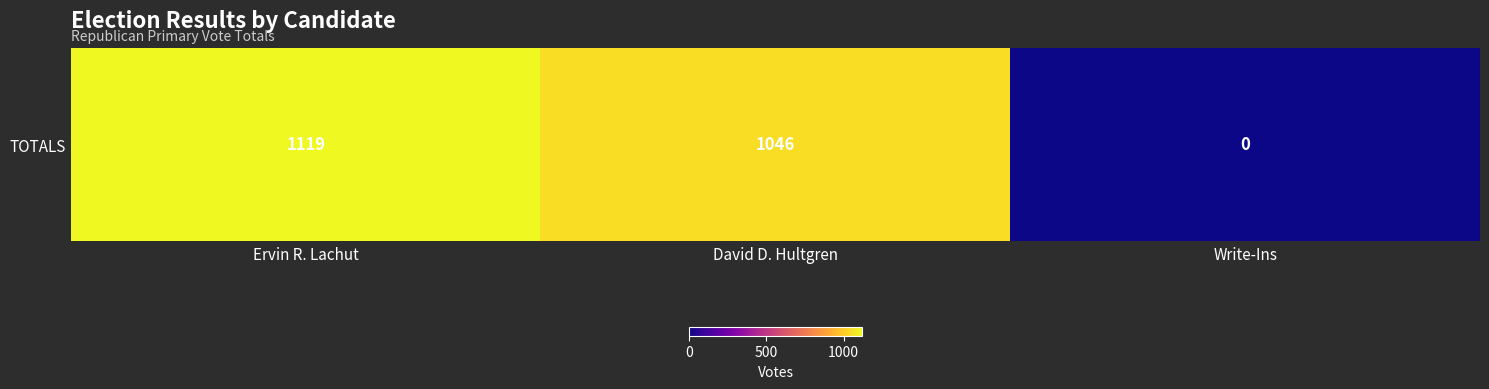

What is the sum of all values?

2165